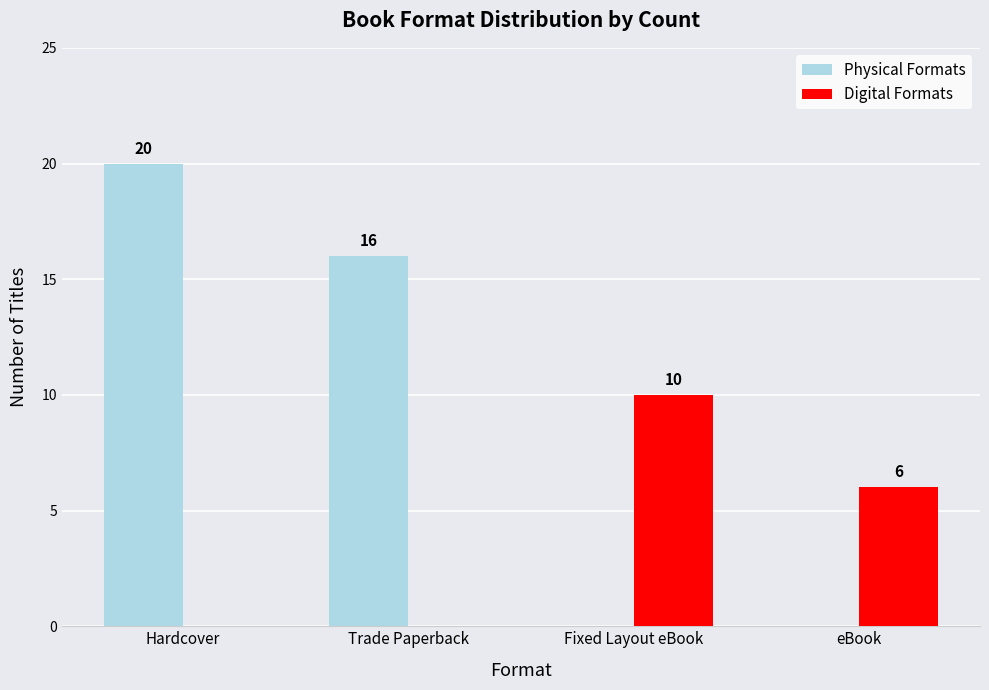

Which series has the largest total across all categories?

Physical Formats